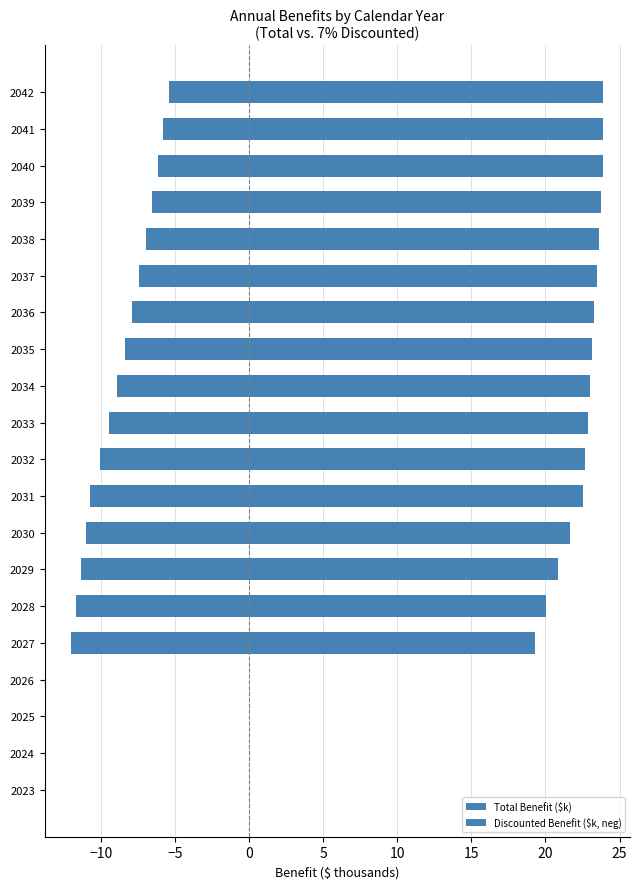

Is the value of Total Benefit ($k) at 2028 greater than the value of Discounted Benefit ($k, neg) at 2032?

Yes